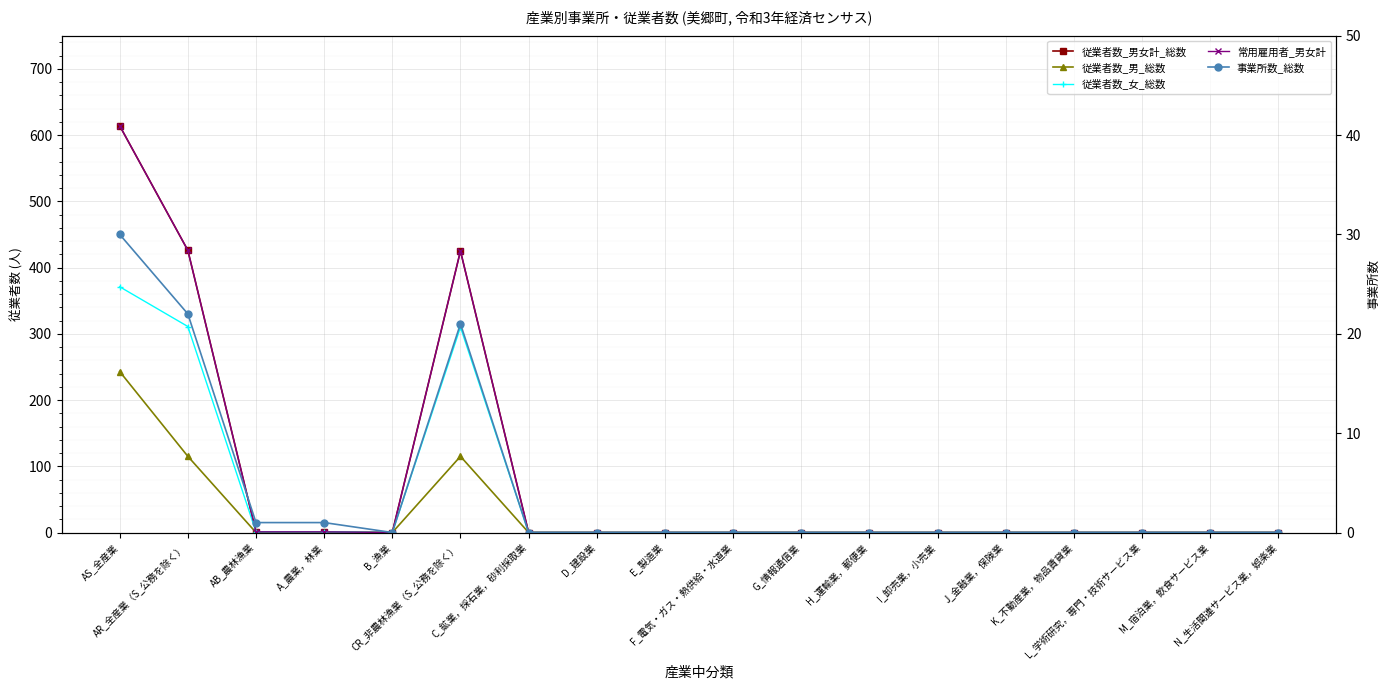

What position from the left is A_農業，林業?

4